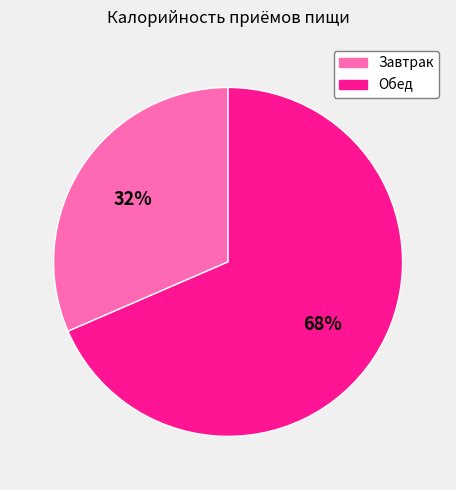

Which has a higher value, Обед or Завтрак?

Обед